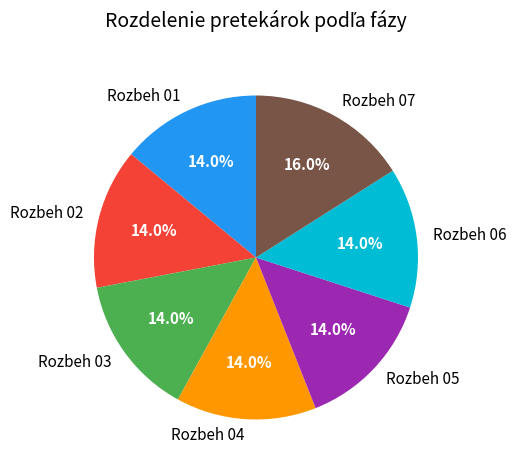

Is Rozbeh 03 the majority of the pie?

No